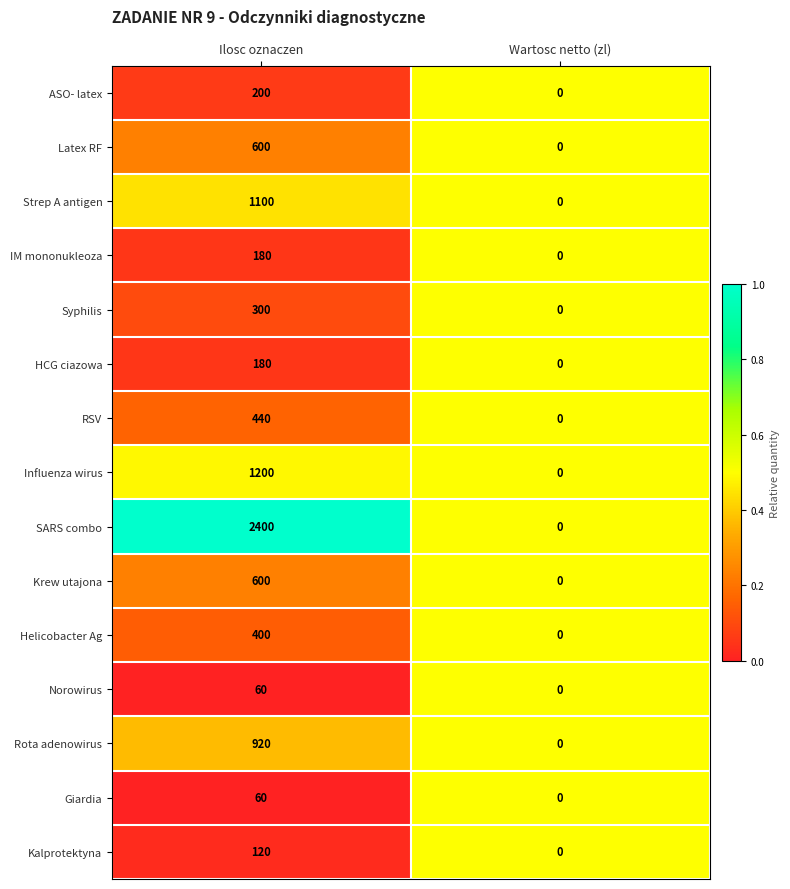

True or false: Norowirus has a value of 0 at Wartosc netto (zl).

True